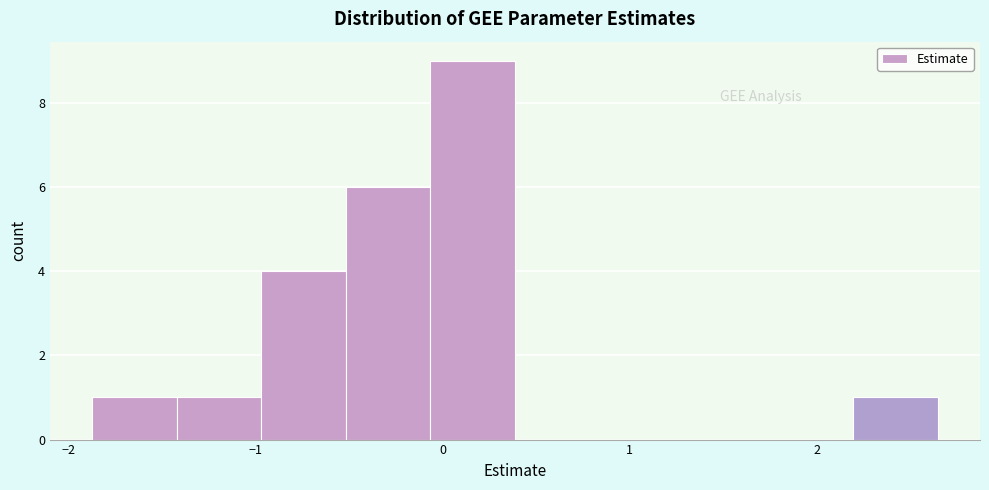

Over which range of the x-axis is the bar tallest?

-0.1 to 0.4